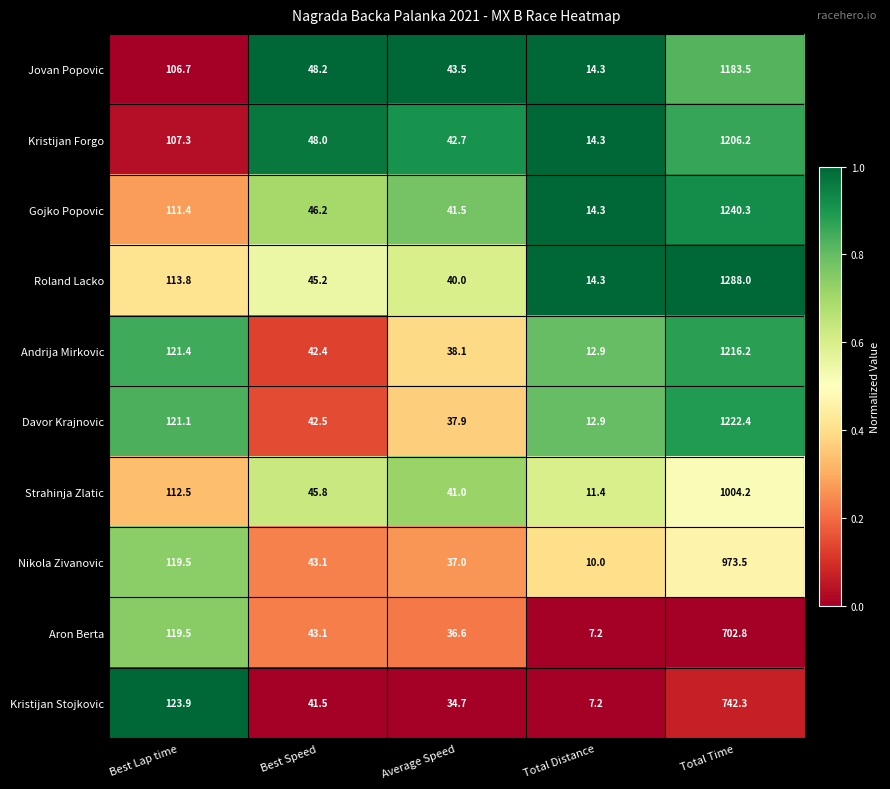

What is the total value across all series at Total Time?

10779.4